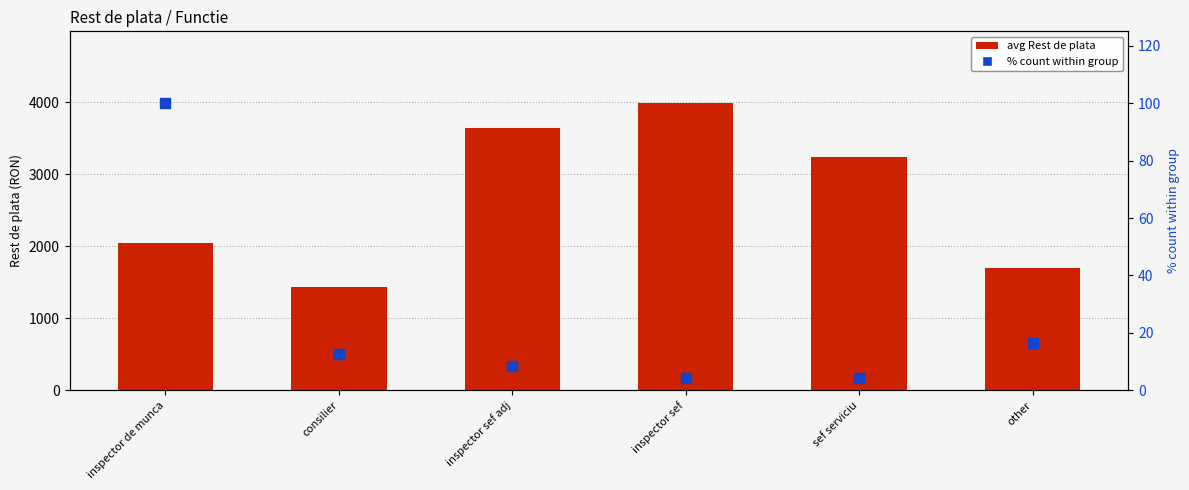

At how many categories does at least one series exceed 1773?

4